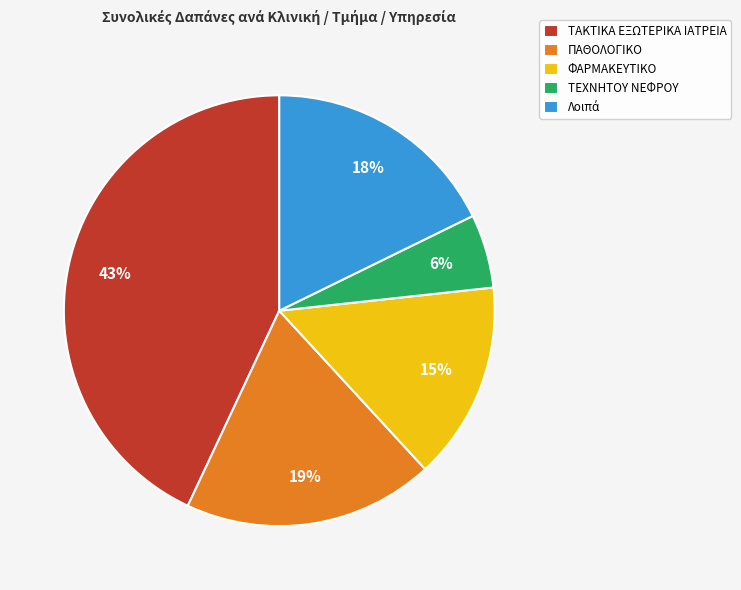

How many segments does this pie chart have?

5